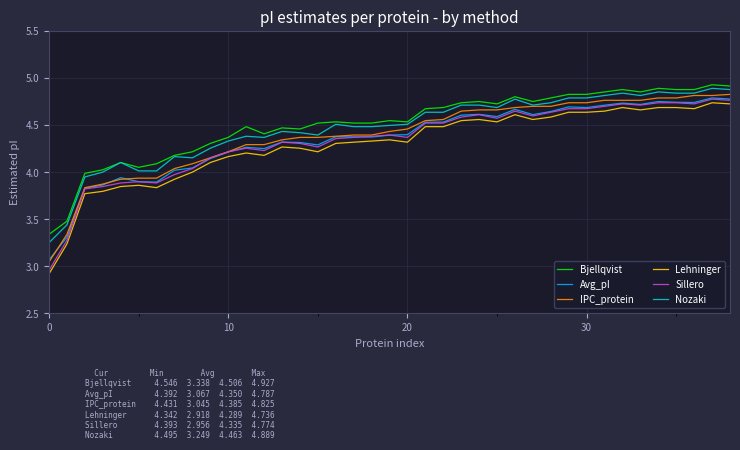

What is the minimum value shown in the chart?

2.9